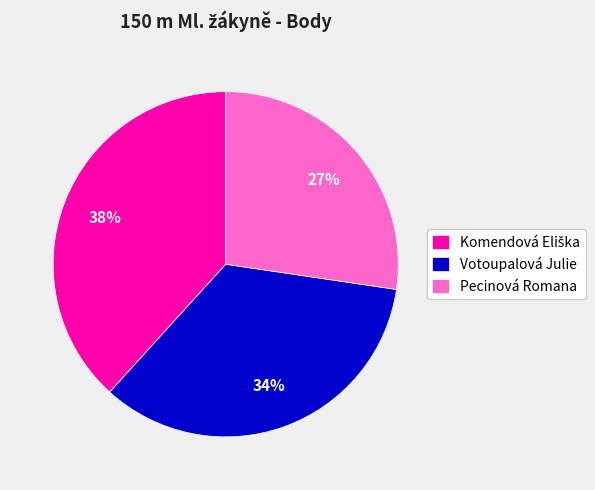

Count the number of slices in the pie.

3